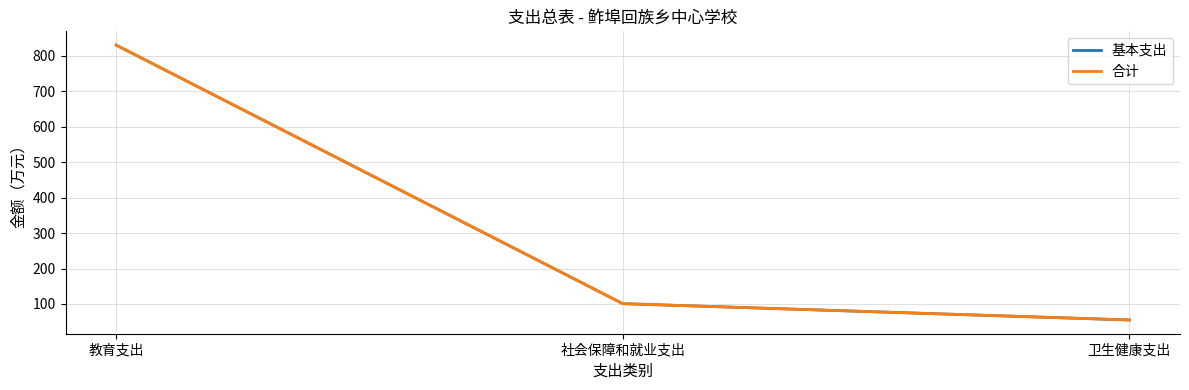

Is this an area chart (filled region under the line)?

No